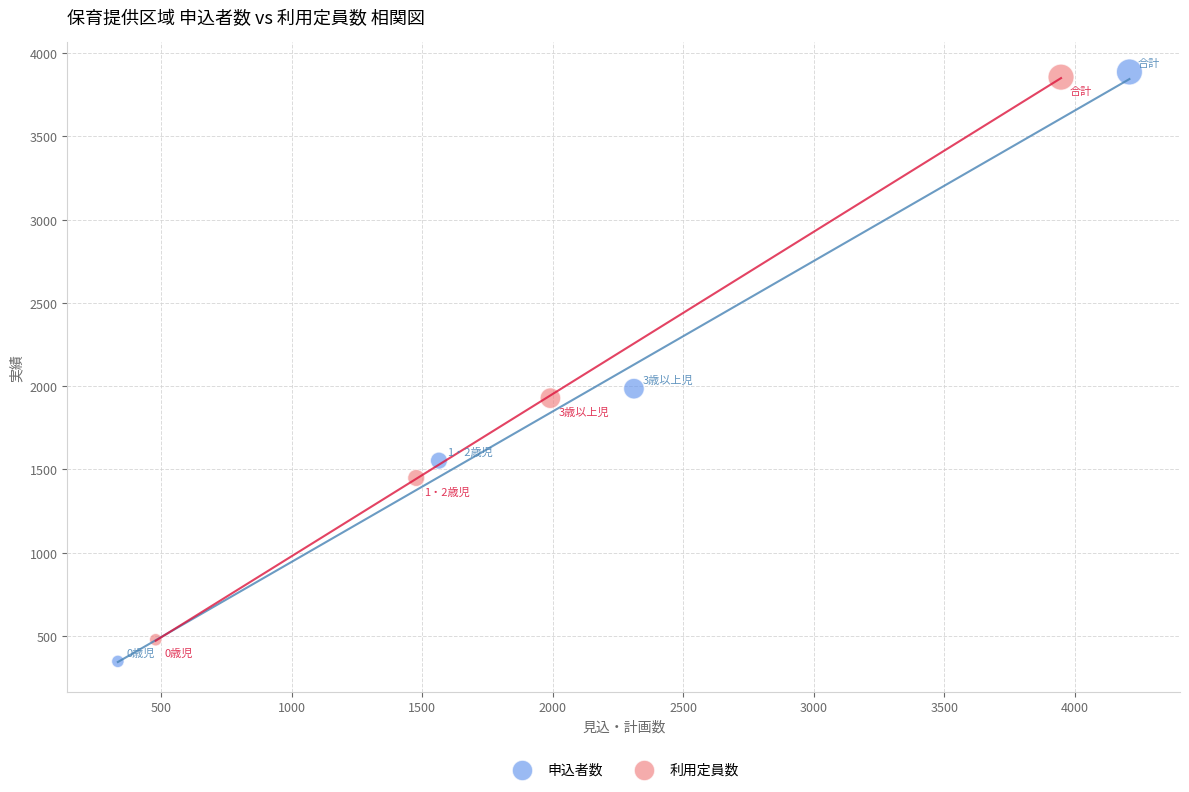

Which series has the largest Y range (max minus min)?

申込者数